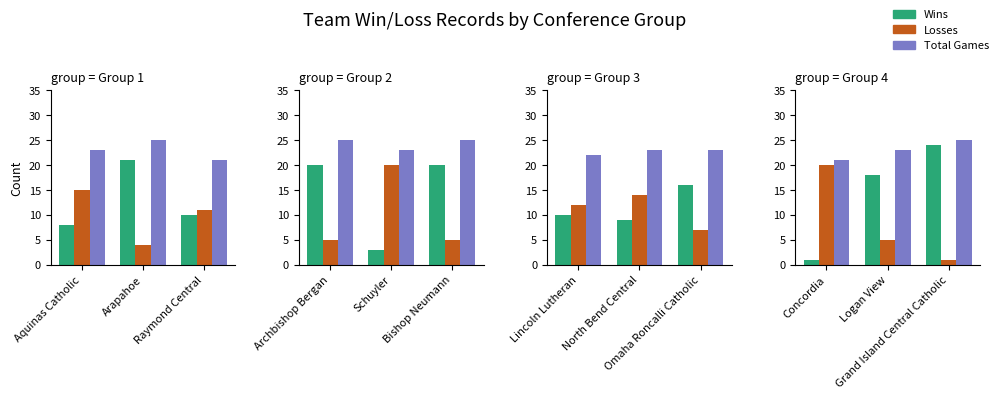

What is the greatest value displayed?

25